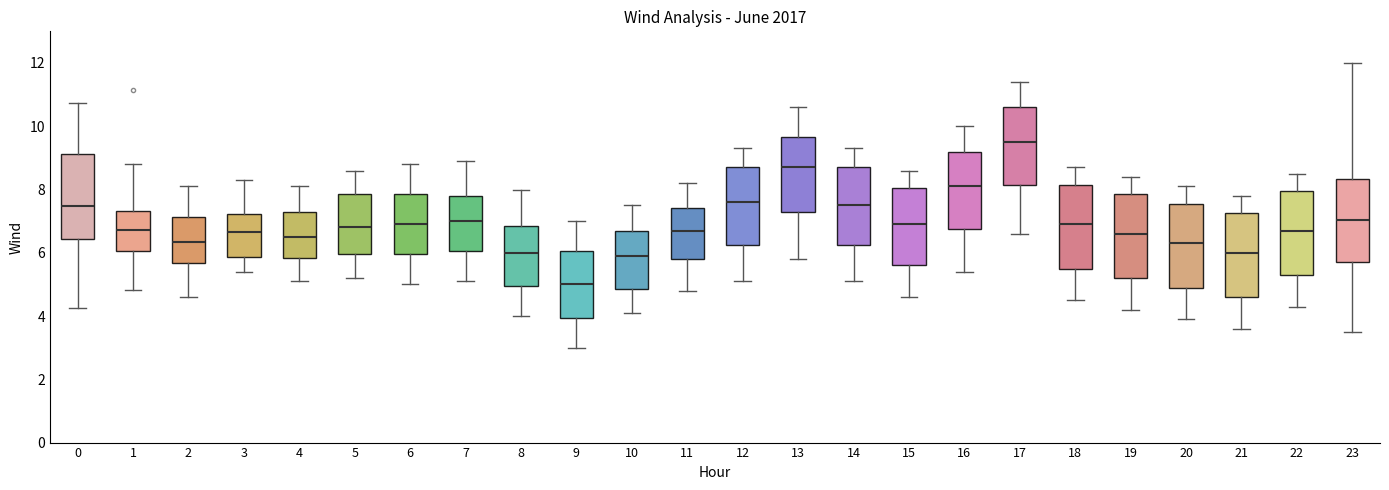

Which box's median line is the lowest?

9